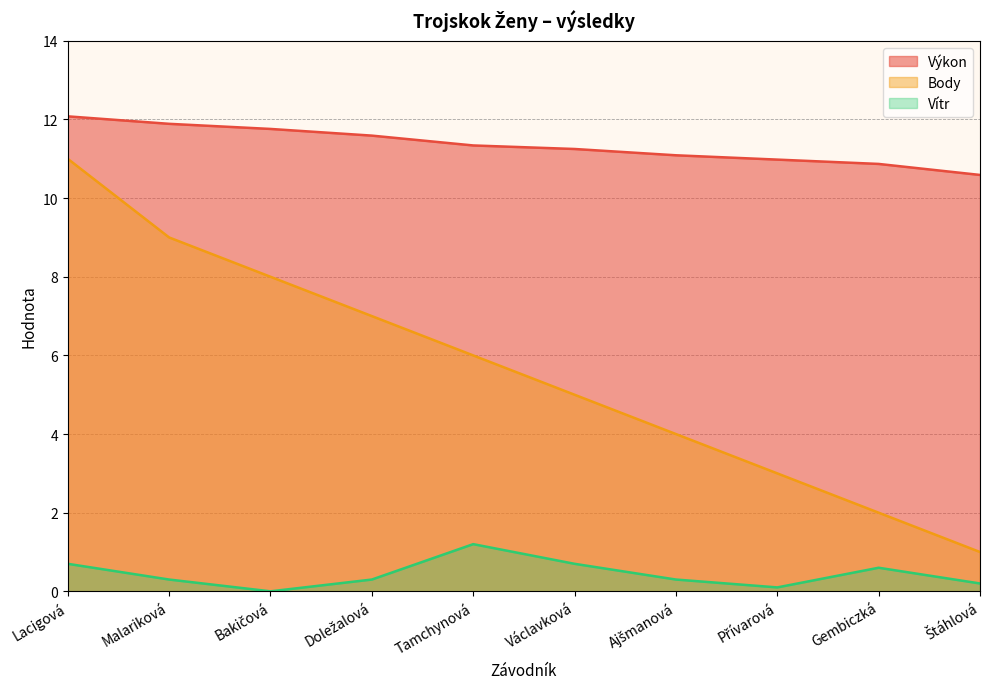

What value does the Výkon series have at Malariková?

11.9